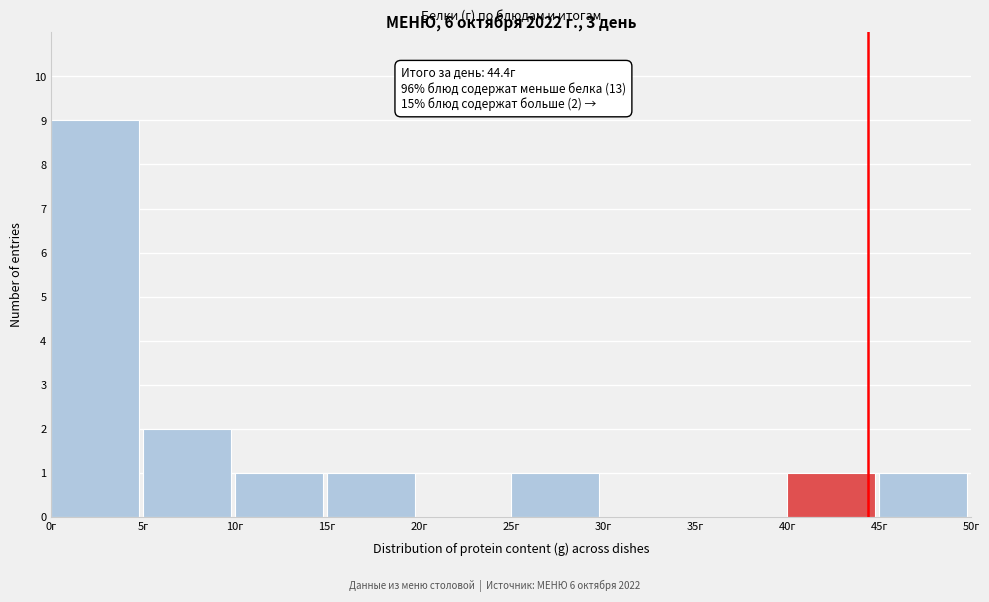

Over which range of the x-axis is the bar tallest?

0 to 5